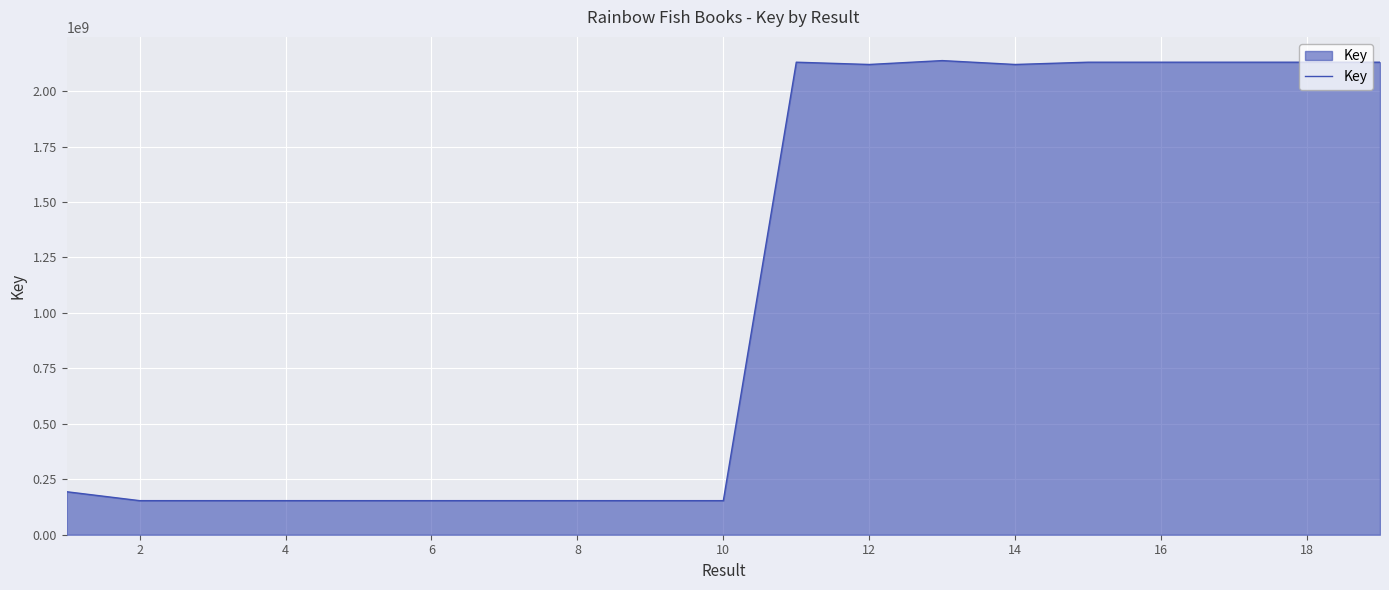

What is the smallest value displayed?

153629696